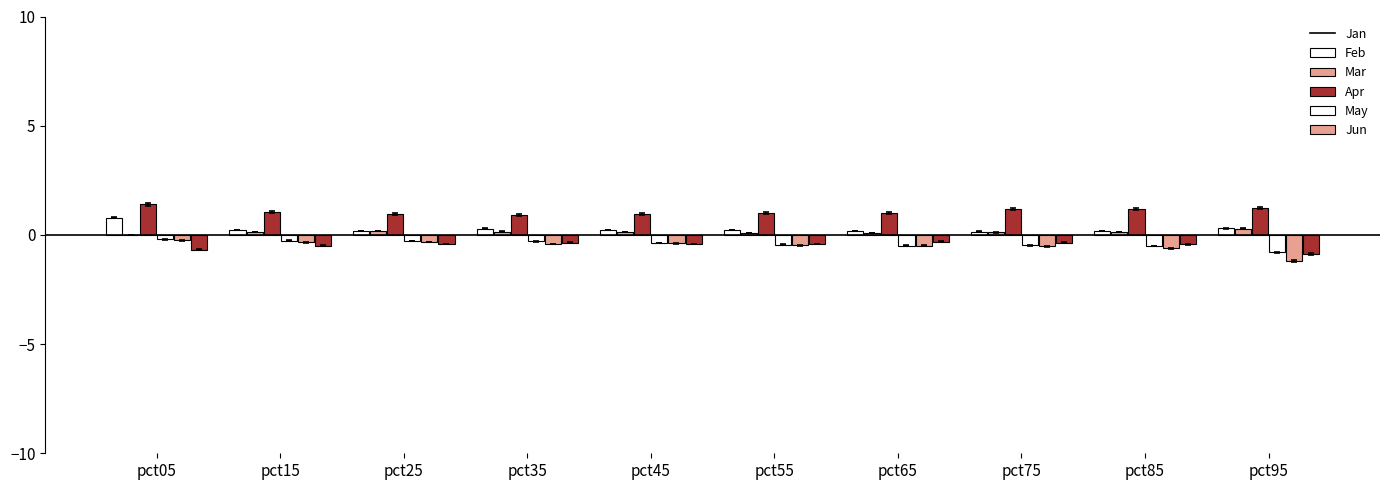

What is the sum of all Apr values?

-4.1